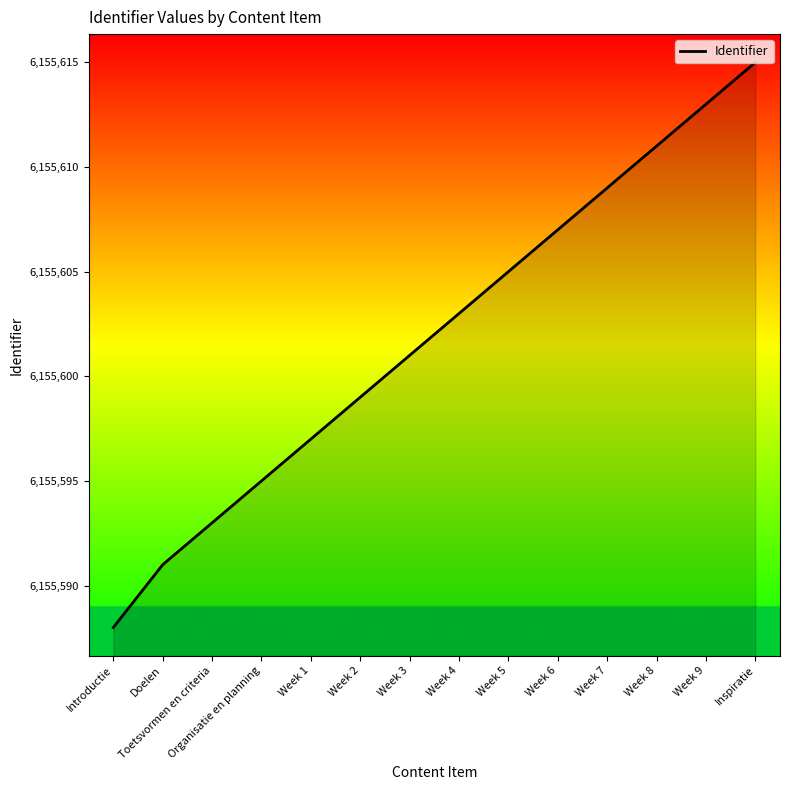

What position from the right is Week 7?

4